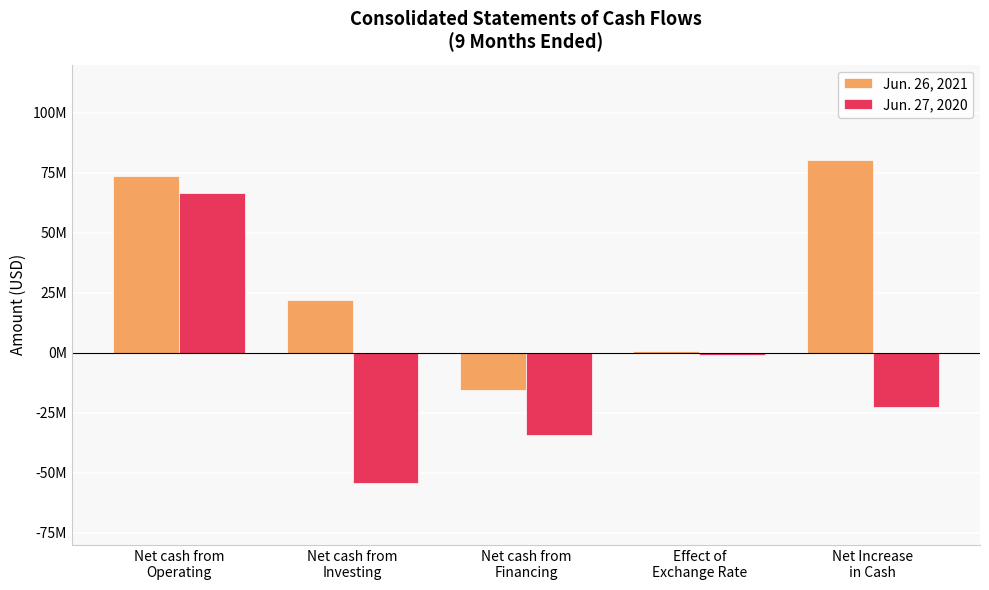

List the series in order of their overall mean, lowest first.

Jun. 27, 2020, Jun. 26, 2021